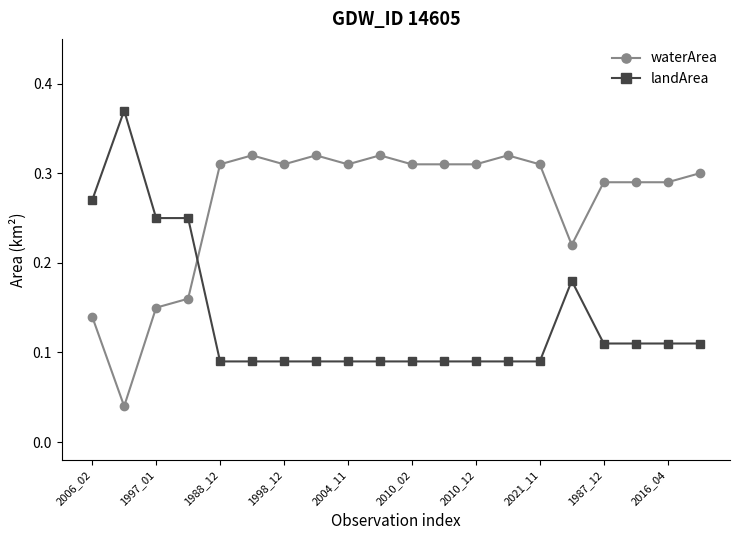

Which series has the largest total across all categories?

waterArea